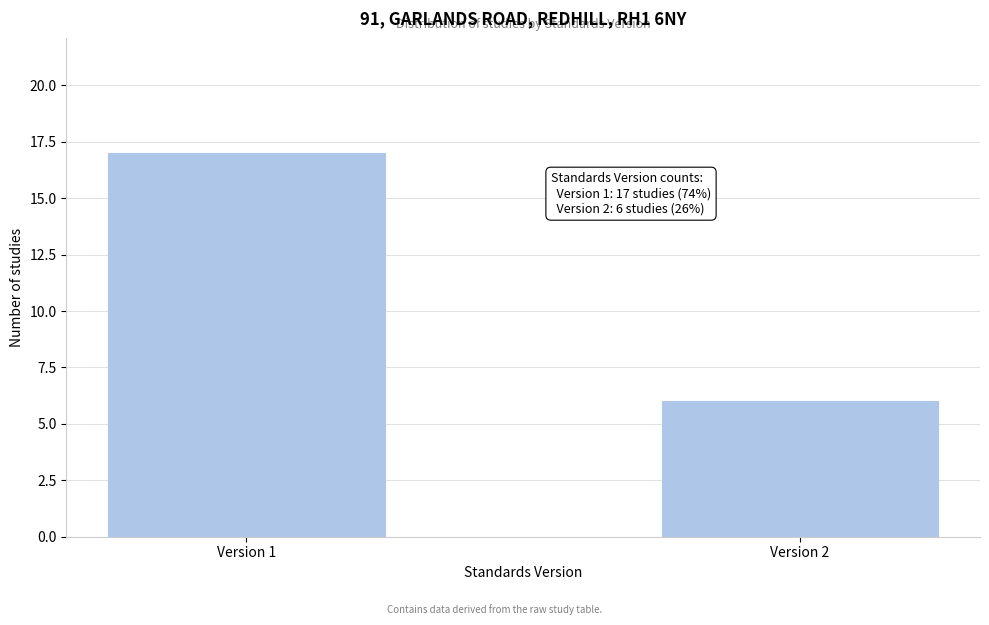

Reading right to left, what are all the values shown in this chart?

Version 2=6	Version 1=17